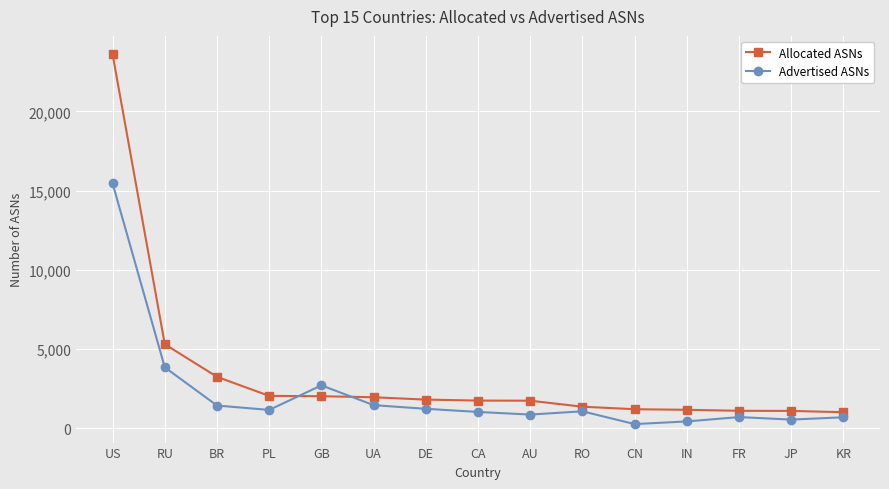

What position from the left is DE?

7